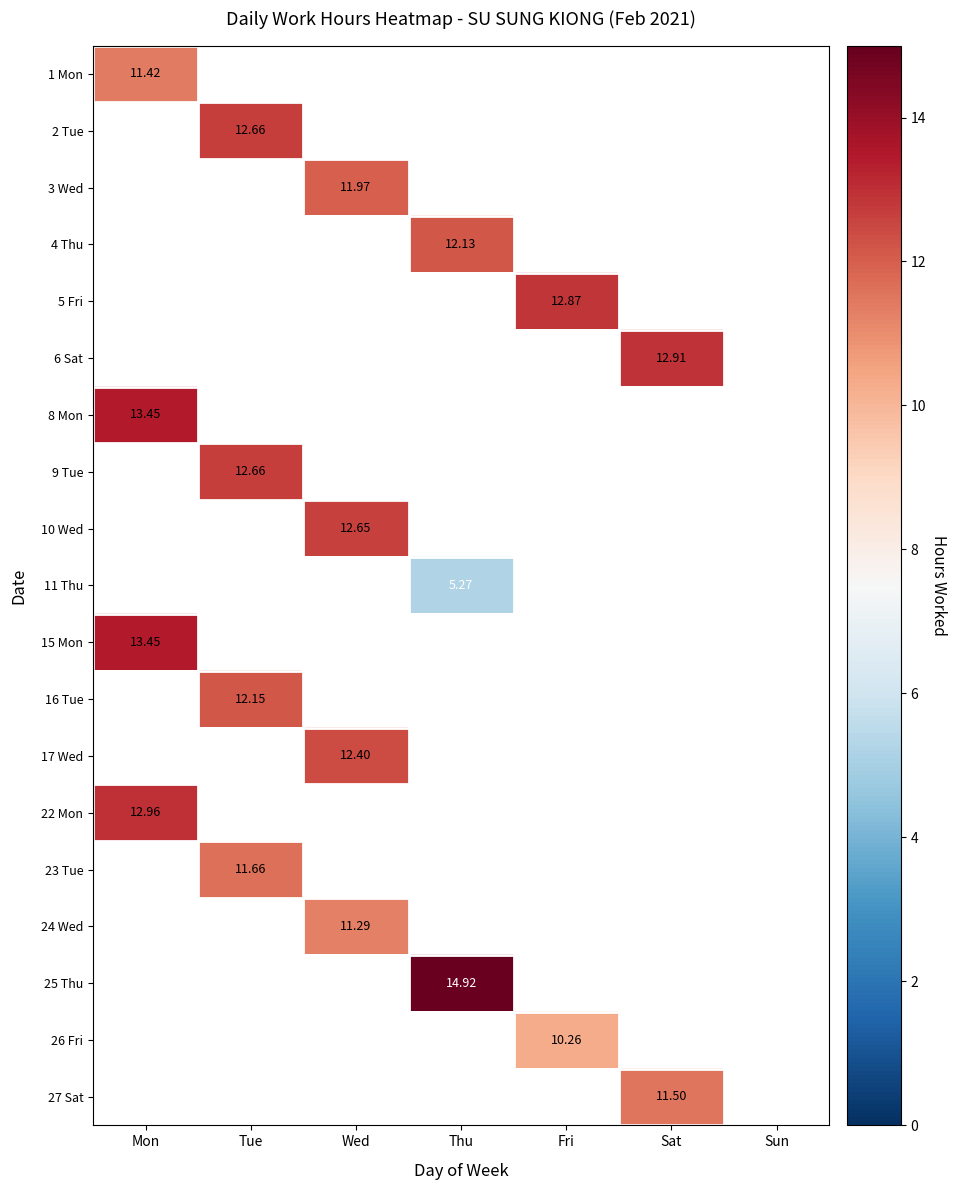

At which label does 22 Mon reach its peak?

Mon